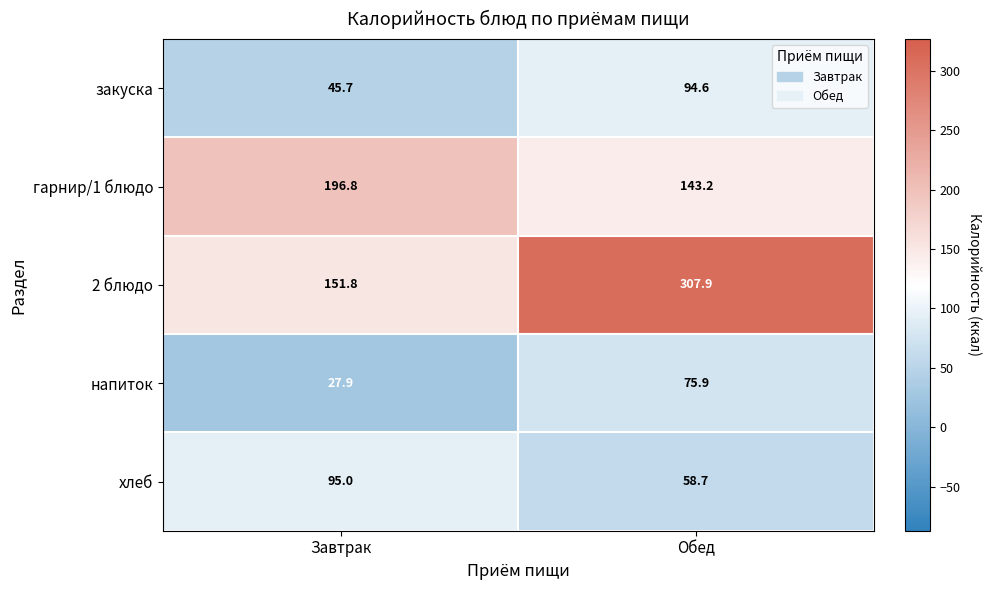

Which series changed the most between Завтрак and Обед?

2 блюдо